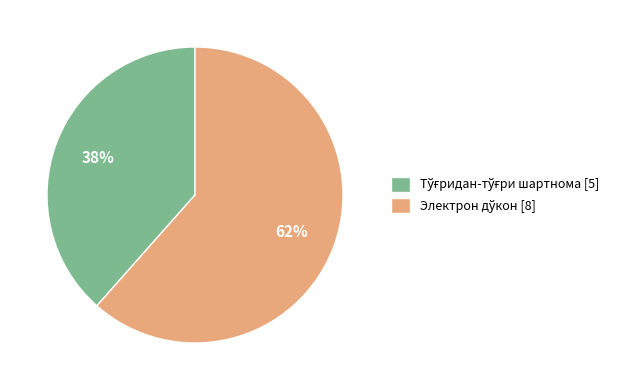

Is there a majority slice in this chart?

Yes